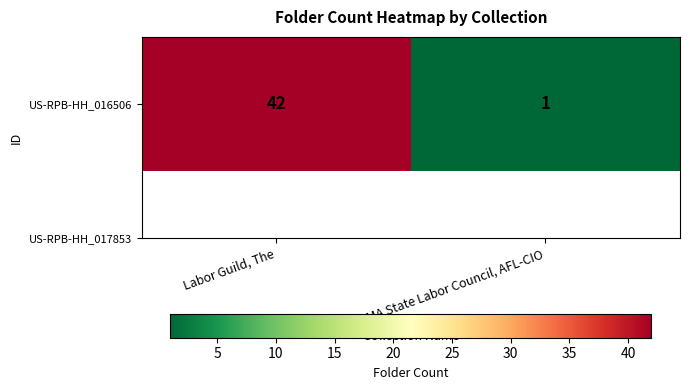

Approximately how many times larger is the value at Labor Guild, The compared to MA State Labor Council, AFL-CIO?

42.0